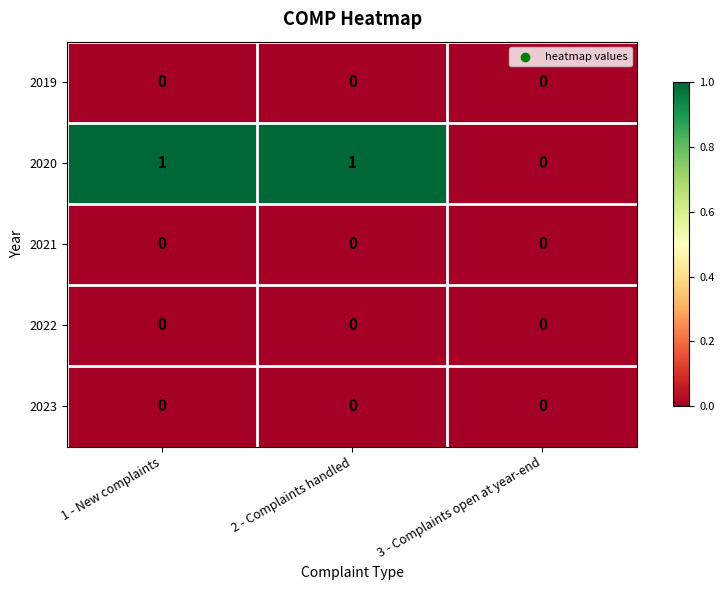

Which series has the largest total across all categories?

2020